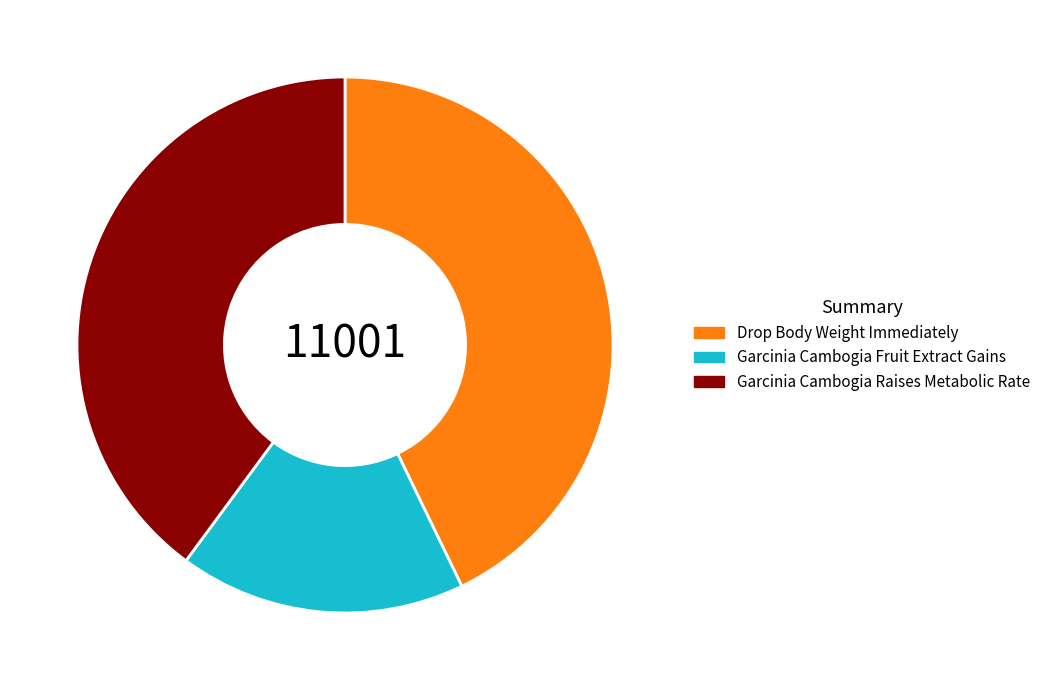

Count the number of slices in the pie.

3